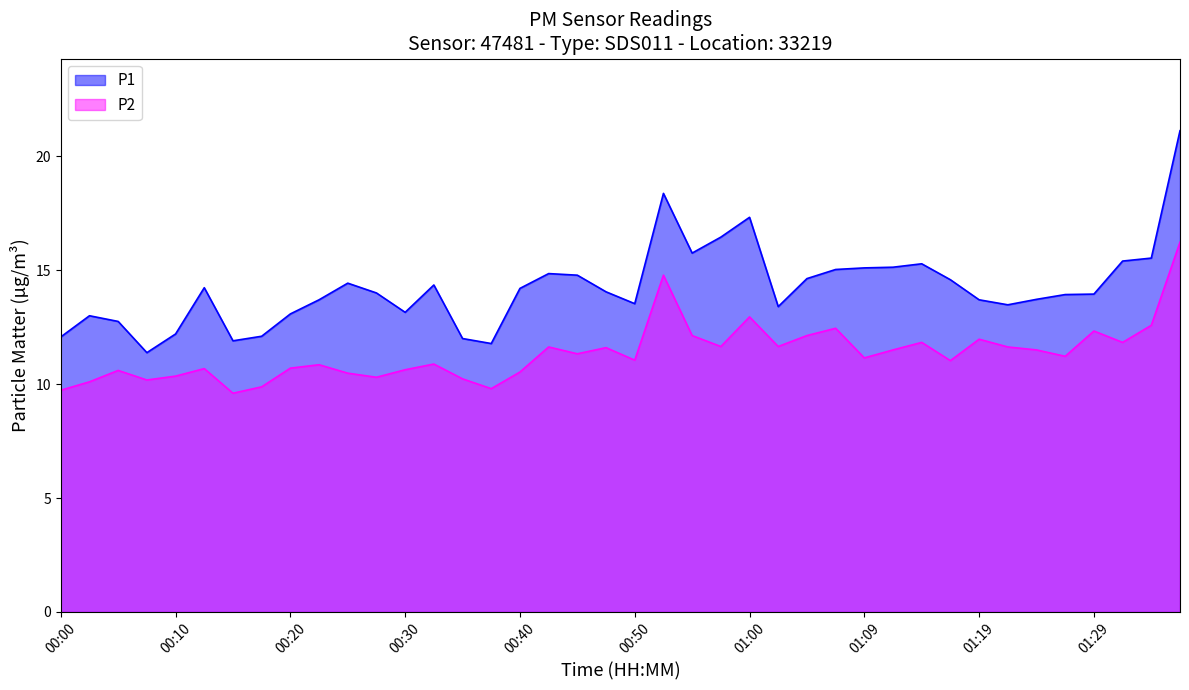

True or false: P2 and P1 cross at least once.

False